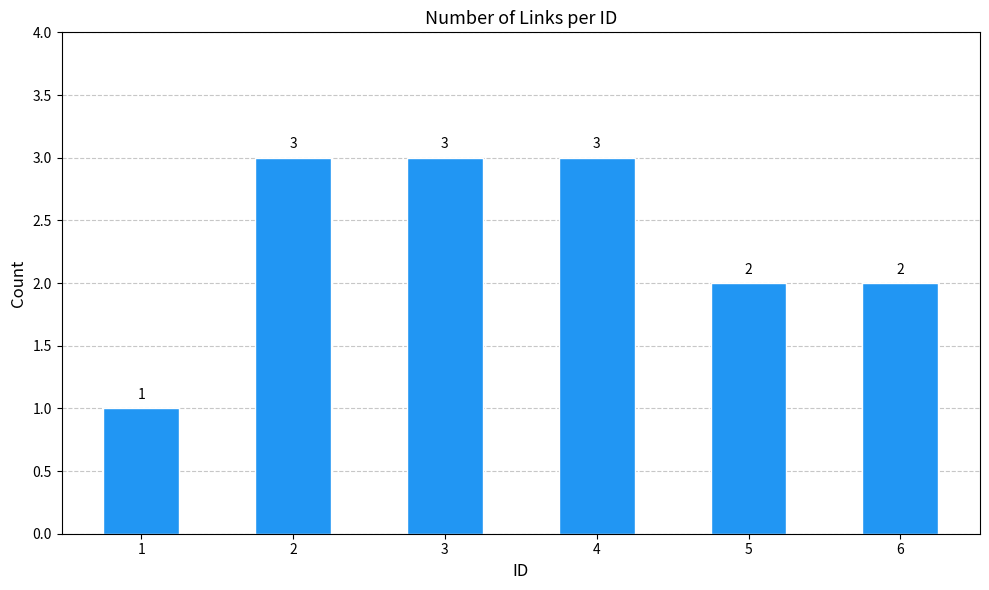

Reading right to left, extract all data points from this chart.

6=2	5=2	4=3	3=3	2=3	1=1